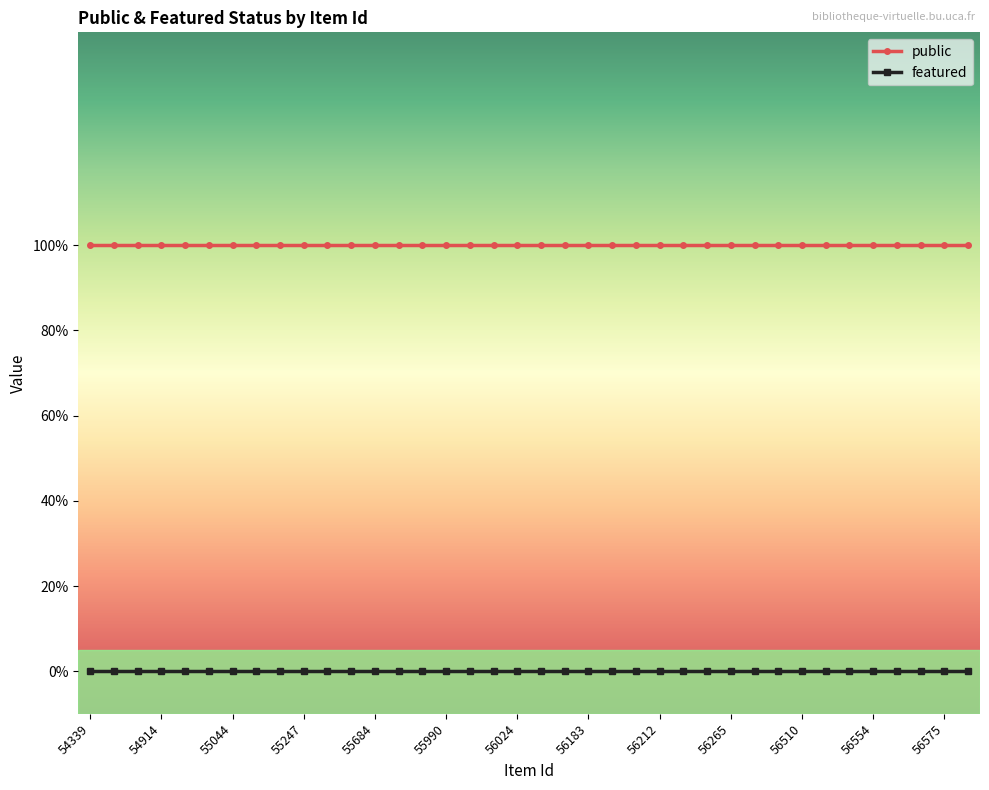

What are all the series names shown in the legend?

public, featured